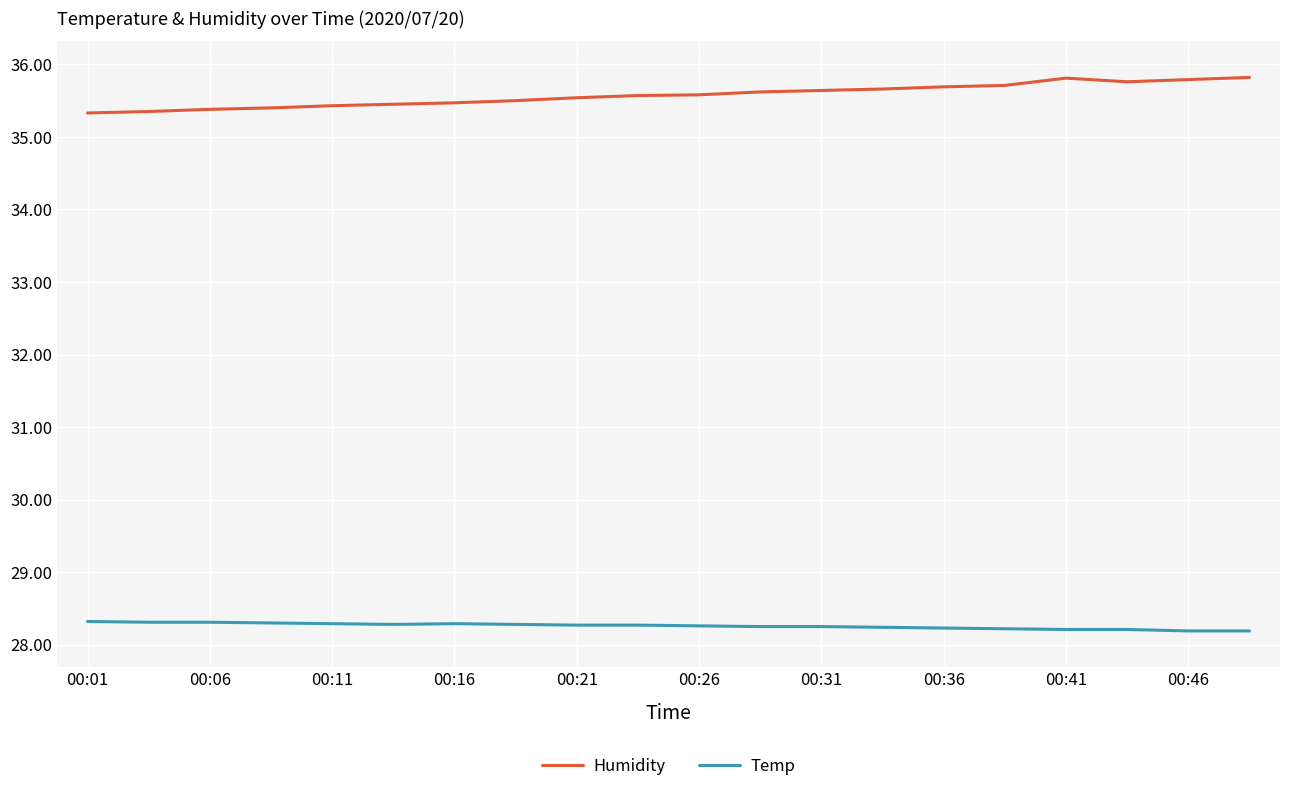

Which series has the largest range (max minus min)?

Humidity